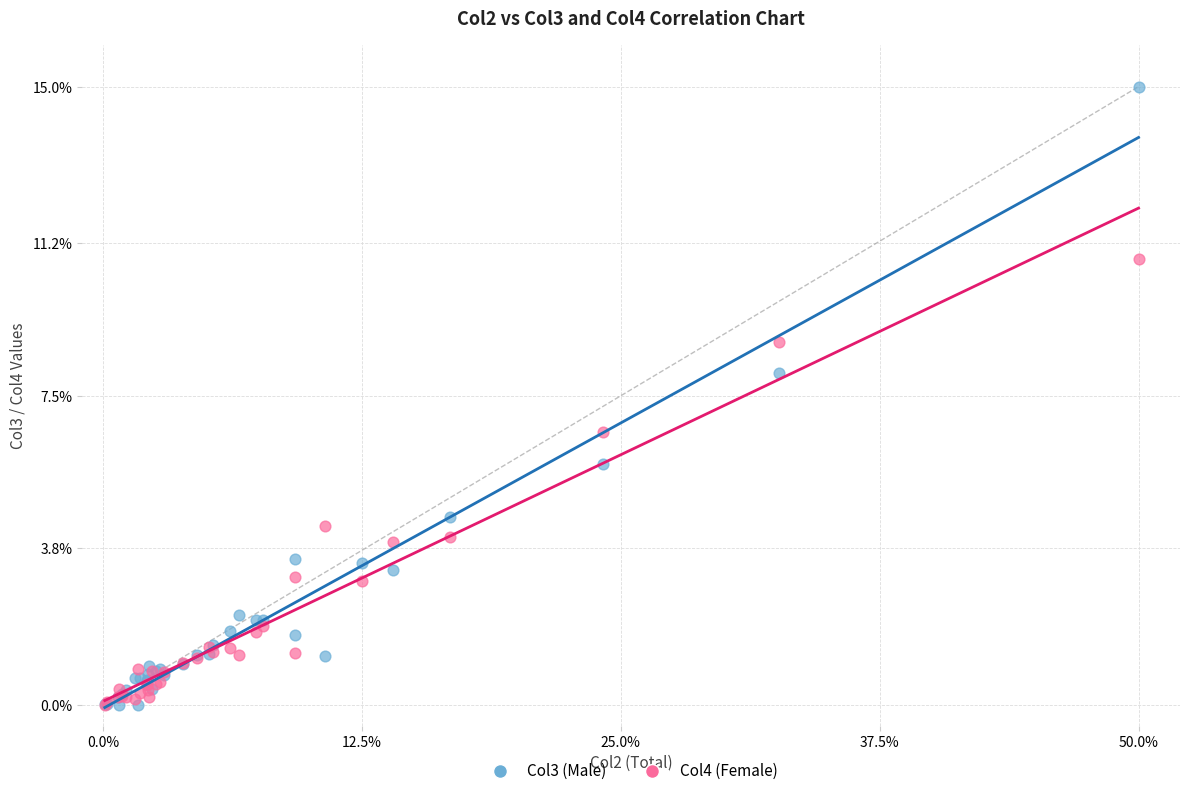

Across all series, what Y value is closest to 7?

6.6